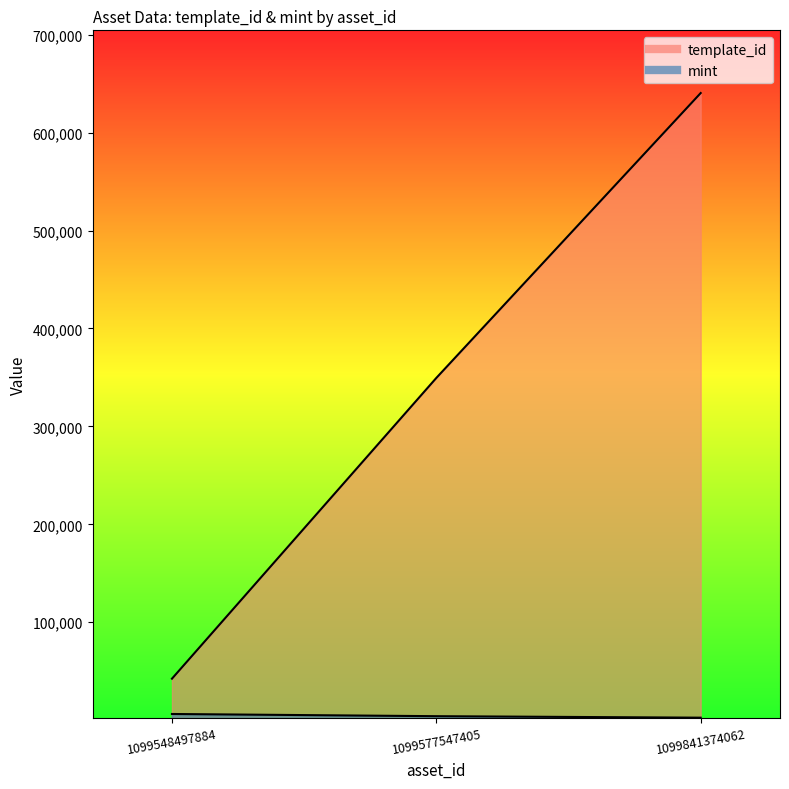

Reading left to right, transcribe all the data shown in this chart.

template_id: 42421	349523	640424
mint: 6365	4119	2603